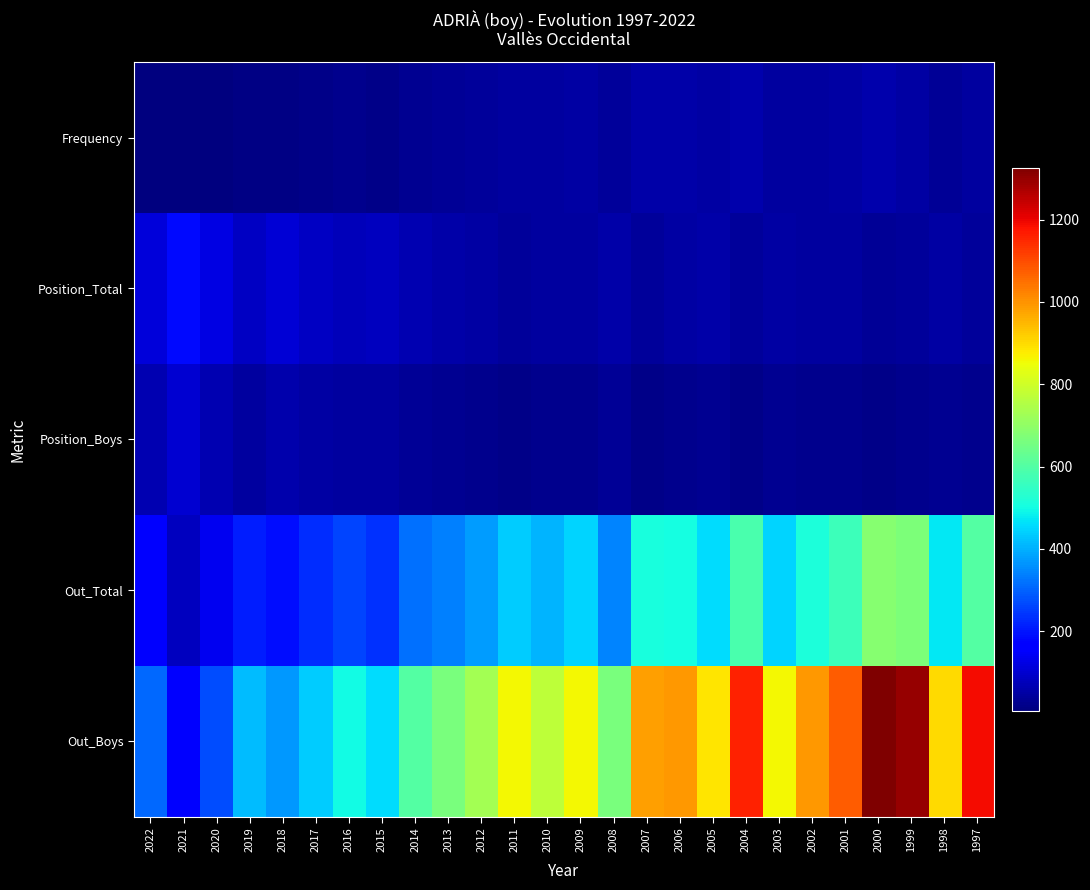

Reading left to right, transcribe all the data shown in this chart.

Frequency: 2022=11	2021=6	2020=10	2019=16	2018=15	2017=19	2016=23	2015=21	2014=29	2013=32	2012=38	2011=47	2010=44	2009=50	2008=40	2007=57	2006=55	2005=49	2004=61	2003=44	2002=47	2001=50	2000=58	1999=52	1998=35	1997=44
Position_Total: 2022=114	2021=184	2020=122	2019=84	2018=104	2017=87	2016=74	2015=80	2014=63	2013=53	2012=48	2011=38	2010=45	2009=45	2008=57	2007=39	2006=48	2005=53	2004=37	2003=51	2002=46	2001=43	2000=34	1999=38	1998=52	1997=42
Position_Boys: 2022=63	2021=100	2020=64	2019=46	2018=60	2017=49	2016=44	2015=44	2014=34	2013=28	2012=26	2011=21	2010=26	2009=24	2008=33	2007=21	2006=25	2005=29	2004=19	2003=28	2002=25	2001=24	2000=20	1999=22	1998=28	1997=22
Out_Total: 2022=158	2021=83	2020=139	2019=209	2018=190	2017=228	2016=259	2015=235	2014=316	2013=341	2012=373	2011=438	2010=405	2009=448	2008=342	2007=507	2006=503	2005=457	2004=584	2003=446	2002=513	2001=567	2000=685	1999=666	1998=473	1997=604
Out_Boys: 2022=309	2021=161	2020=274	2019=417	2018=371	2017=439	2016=497	2015=457	2014=600	2013=663	2012=732	2011=859	2010=770	2009=861	2008=662	2007=982	2006=992	2005=885	2004=1159	2003=860	2002=993	2001=1076	2000=1326	1999=1300	1998=902	1997=1191